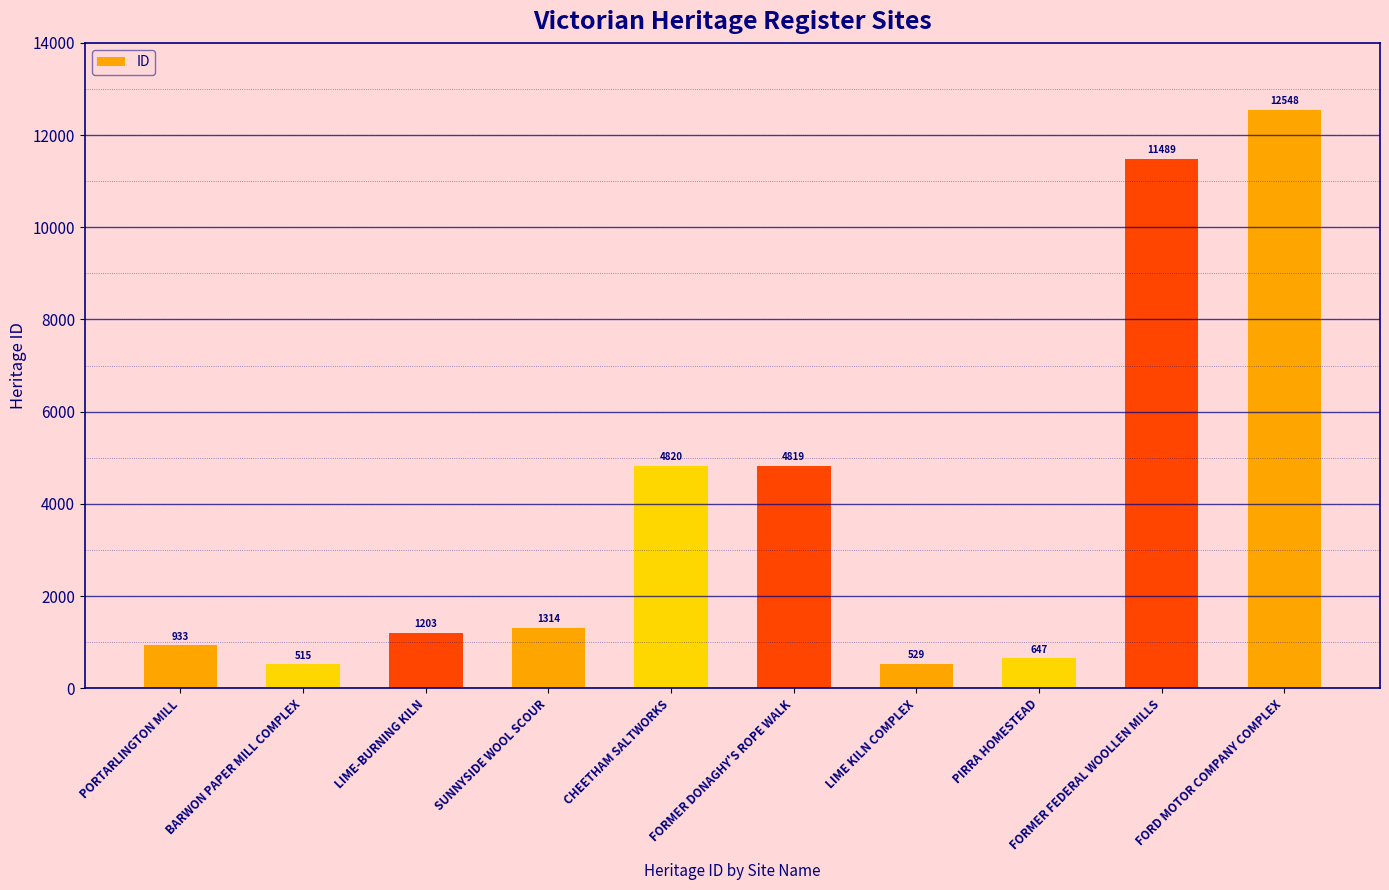

Count the number of categories in the chart.

10